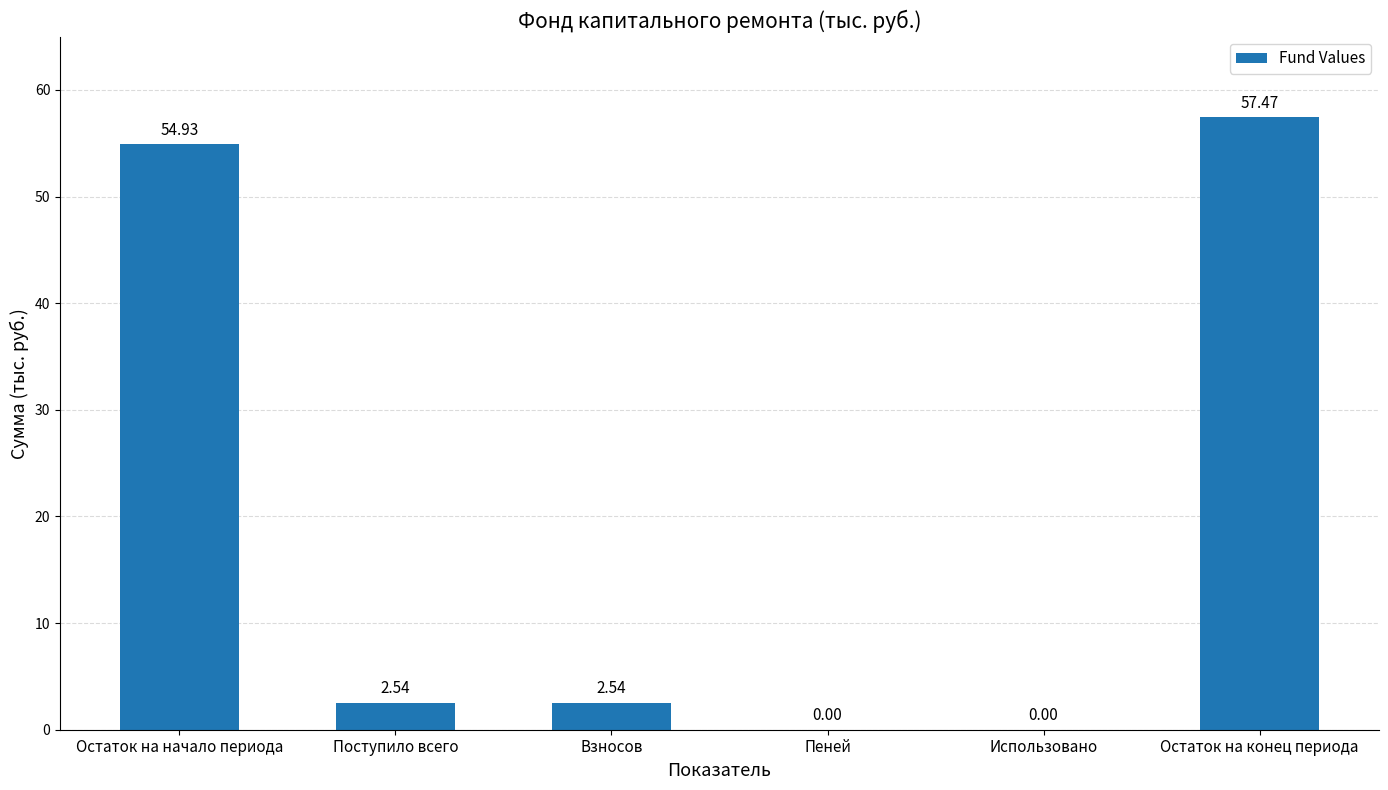

What is the maximum value shown in the chart?

57.5